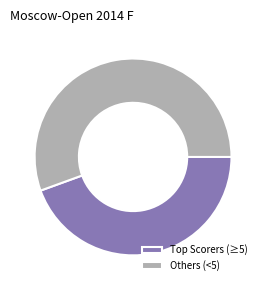

Is it true that Others (<5) is 65% of the pie?

False